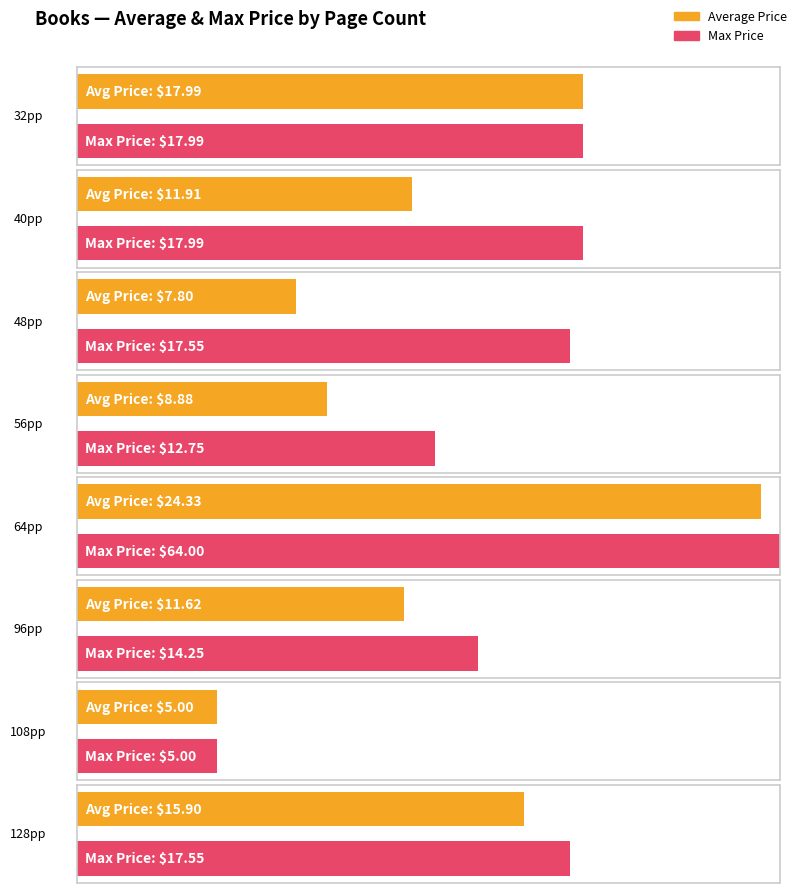

List the series in order of their overall mean, lowest first.

Average Price, Max Price